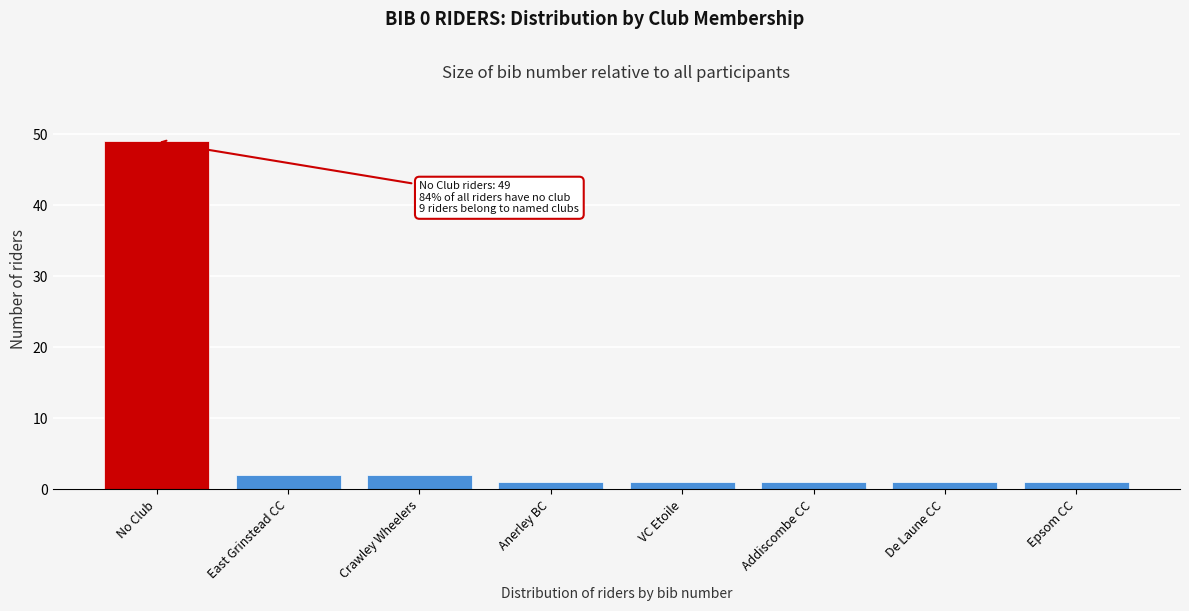

Reading left to right, list all the values displayed in this chart.

49	2	2	1	1	1	1	1